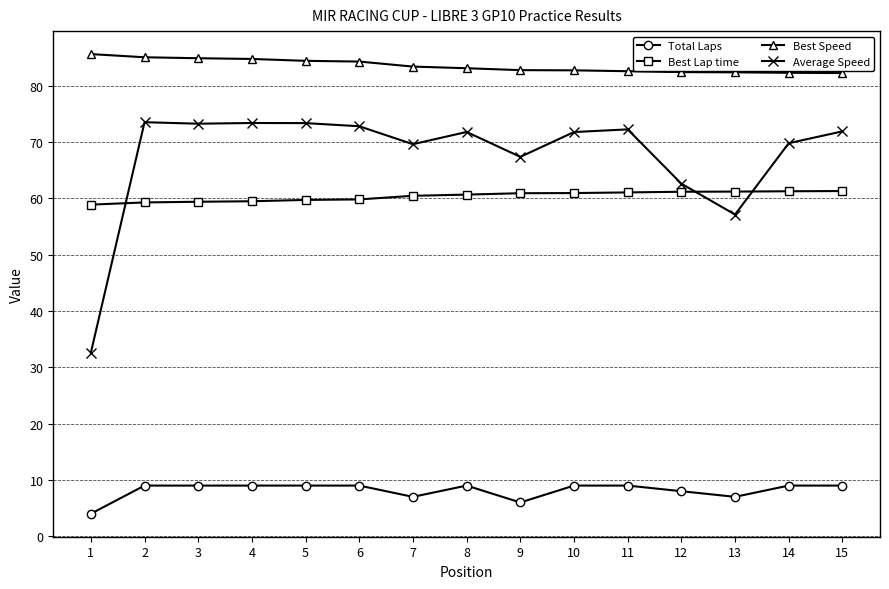

Where is Average Speed nearest to the value 53?

13